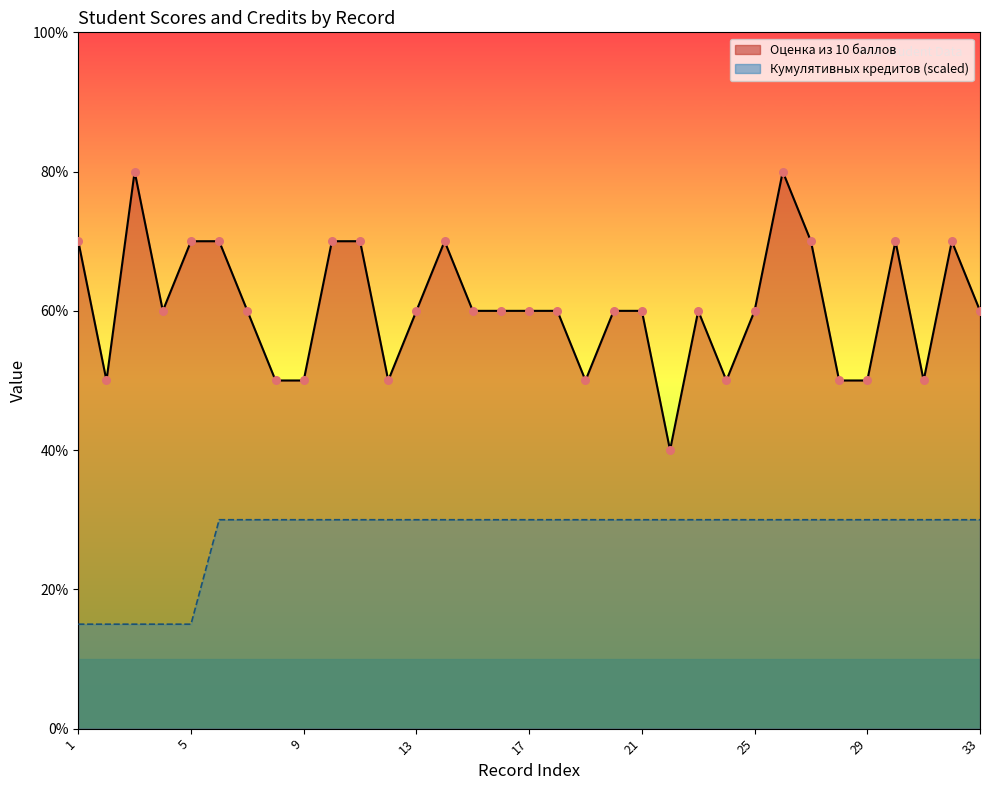

At how many categories does at least one series exceed 3?

33